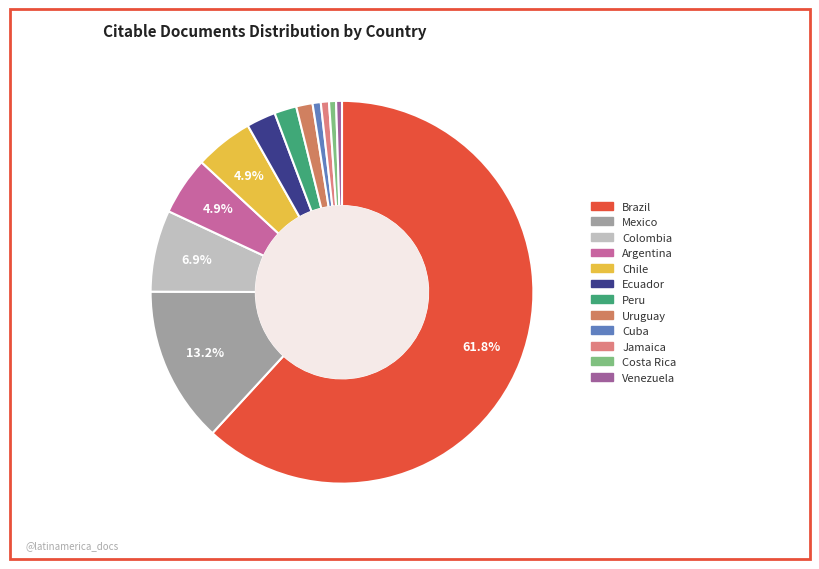

Is it true that Peru is 2% of the pie?

True